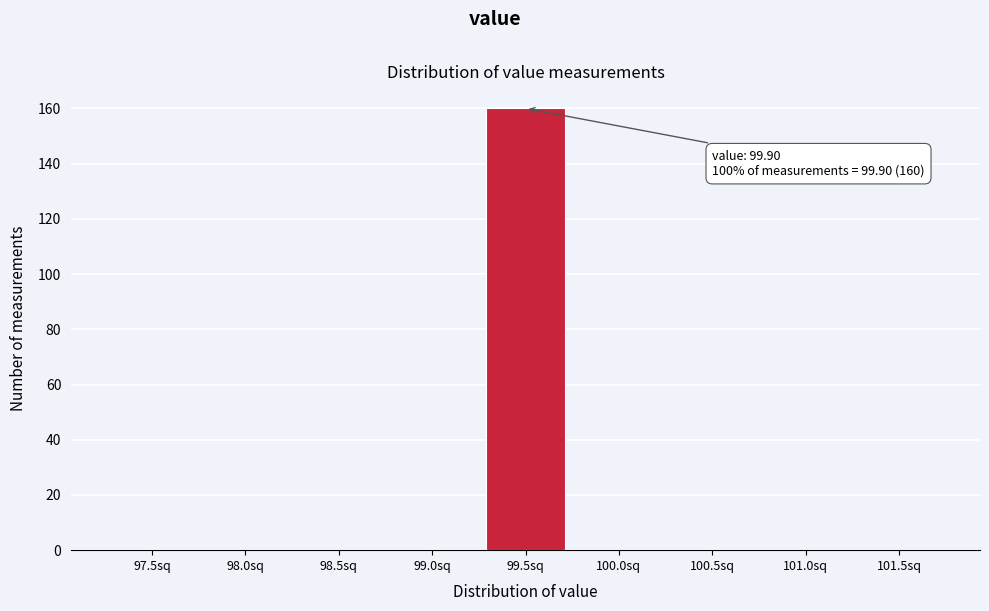

Reading left to right, transcribe all the data shown in this chart.

97.5sq=0	98.0sq=0	98.5sq=0	99.0sq=0	99.5sq=160	100.0sq=0	100.5sq=0	101.0sq=0	101.5sq=0